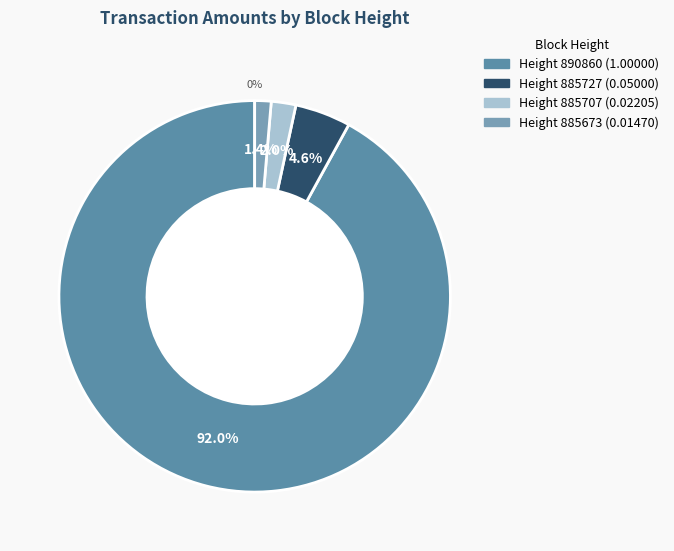

To the nearest percent, what portion does 890860 represent?

92%